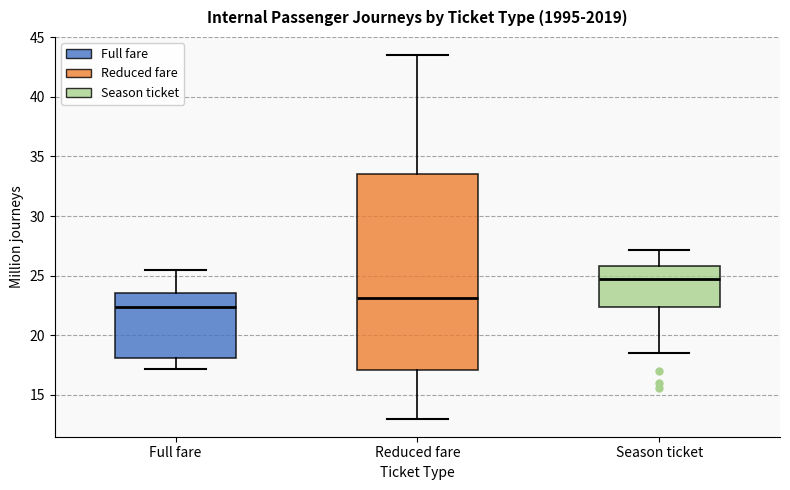

Reading left to right, transcribe this box plot: for each box, give where its median line is, the range the box spans, and where its two whiskers end, as read against the y-axis. The values are not printed on the chart, so give them approximately, as read against the axis.

Full fare: median 22.5, box 18.0 to 23.5, whiskers 17.0 to 25.5
Reduced fare: median 23.0, box 17.0 to 33.5, whiskers 13.0 to 43.5
Season ticket: median 24.5, box 22.5 to 26.0, whiskers 18.5 to 27.0